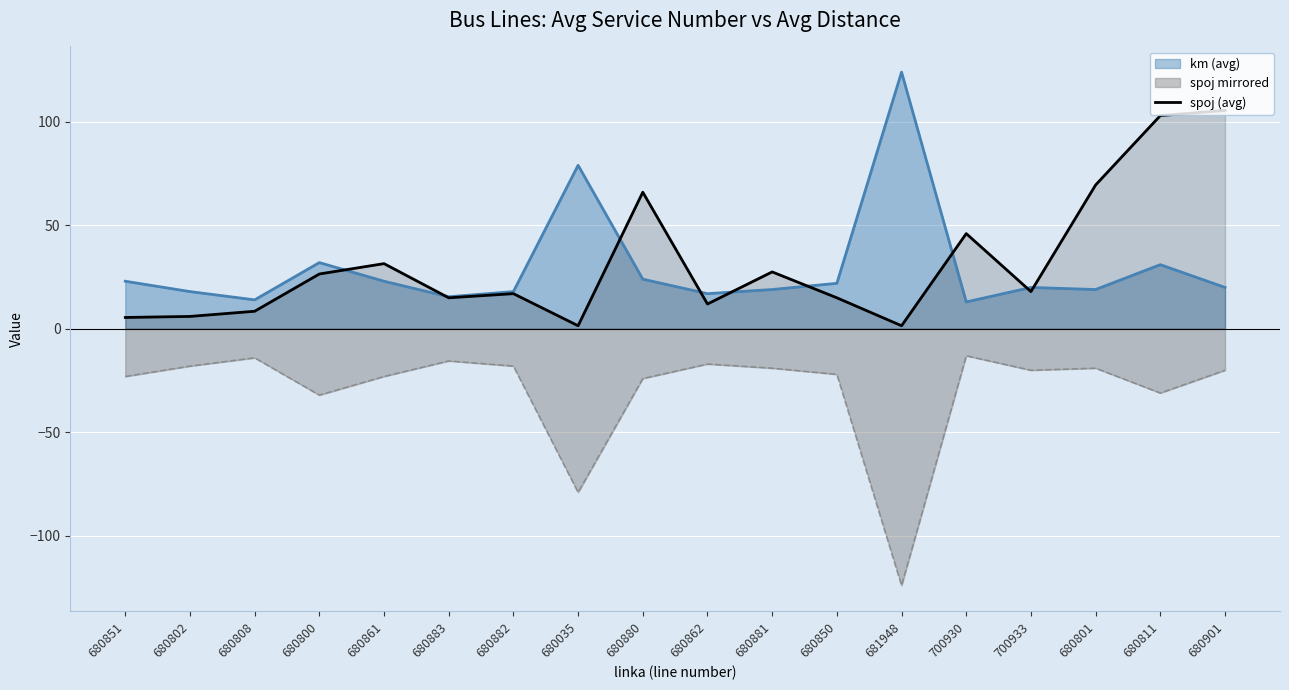

List the labels in order of value, largest first.

680901, 680811, 680801, 680880, 700930, 680861, 680881, 680800, 700933, 680882, 680883, 680850, 680862, 680808, 680802, 680851, 680035, 681948